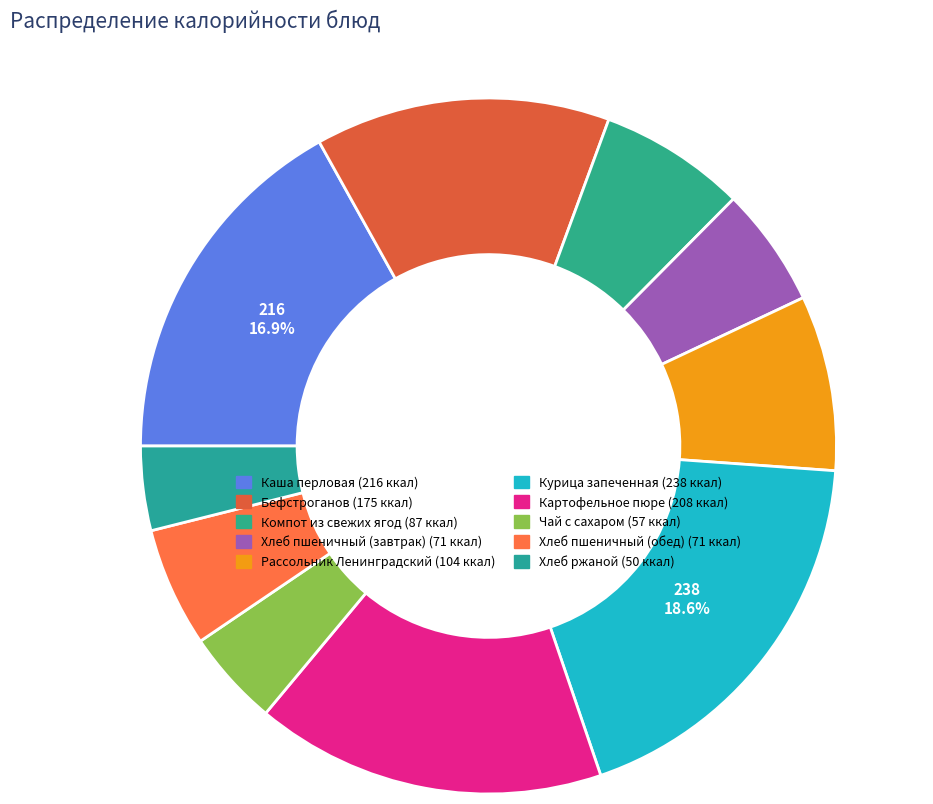

Which category has the biggest portion of the pie?

Курица запеченная